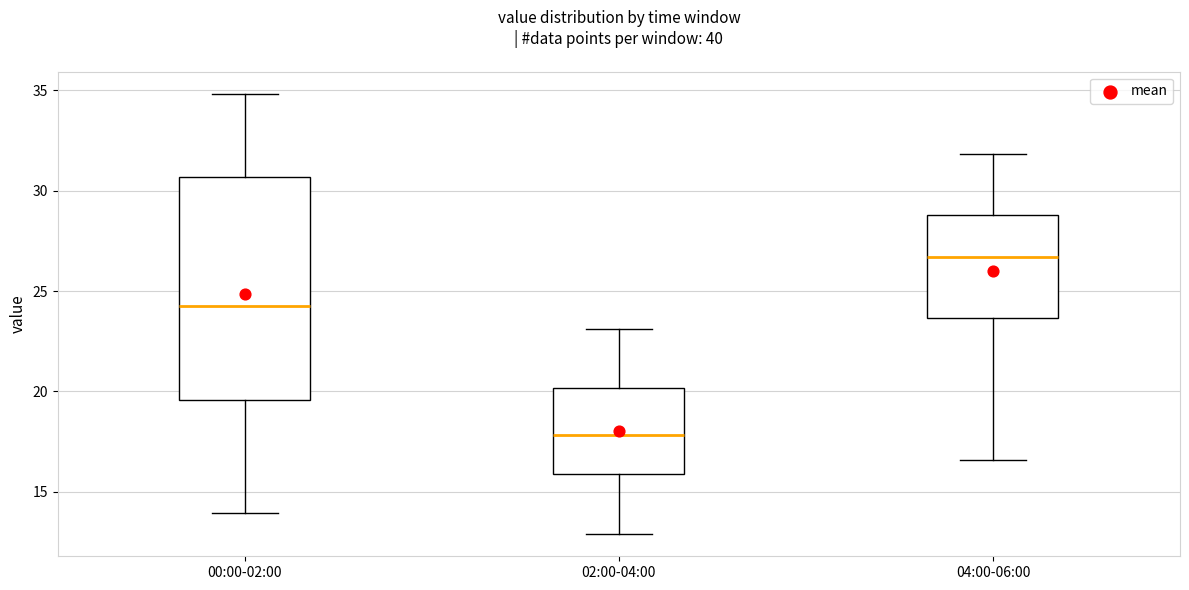

Which box is the tallest, from its lower edge to its upper edge?

00:00-02:00